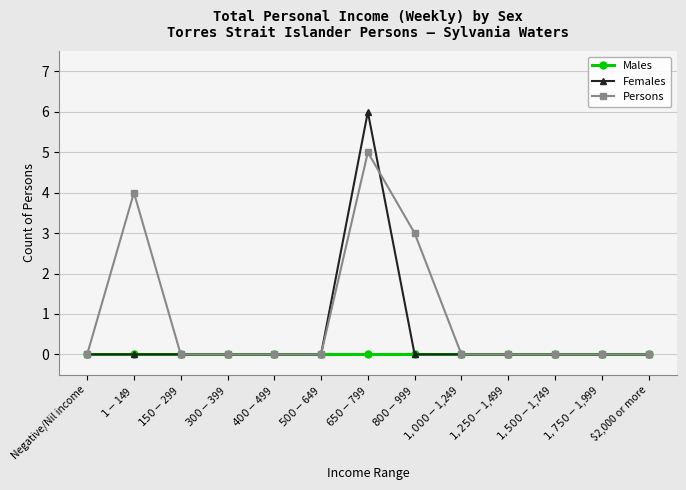

What is the label of the 13th point from the left?

$2,000 or more